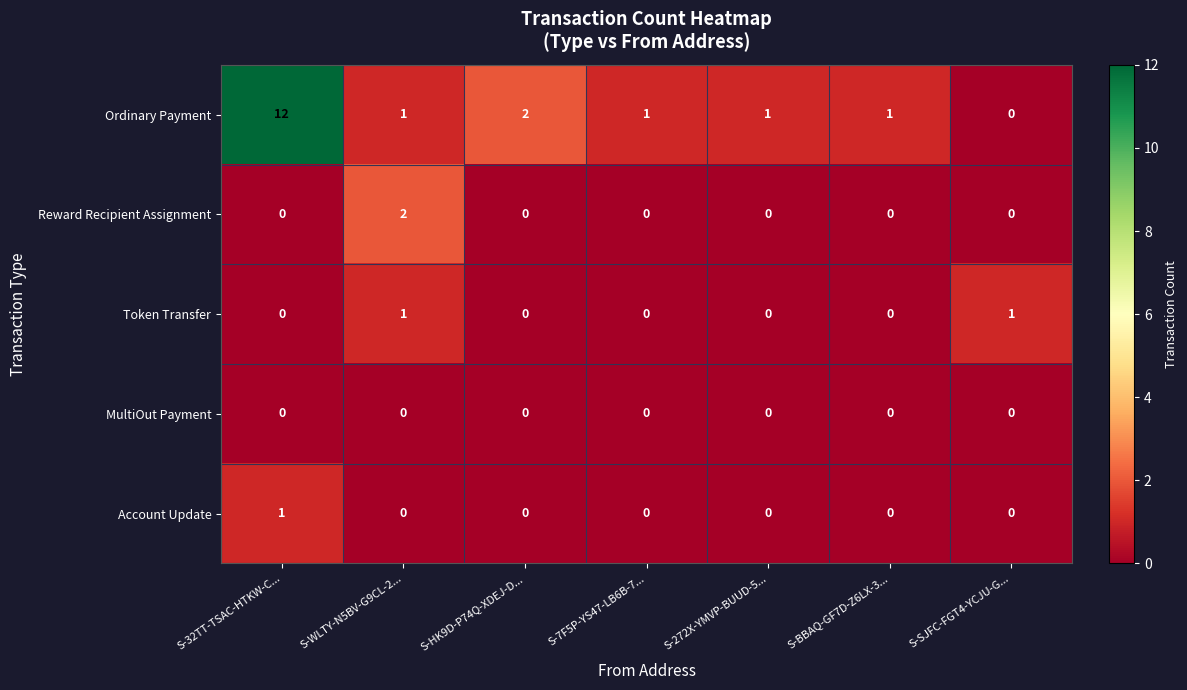

Which series has the widest spread of values?

Ordinary Payment